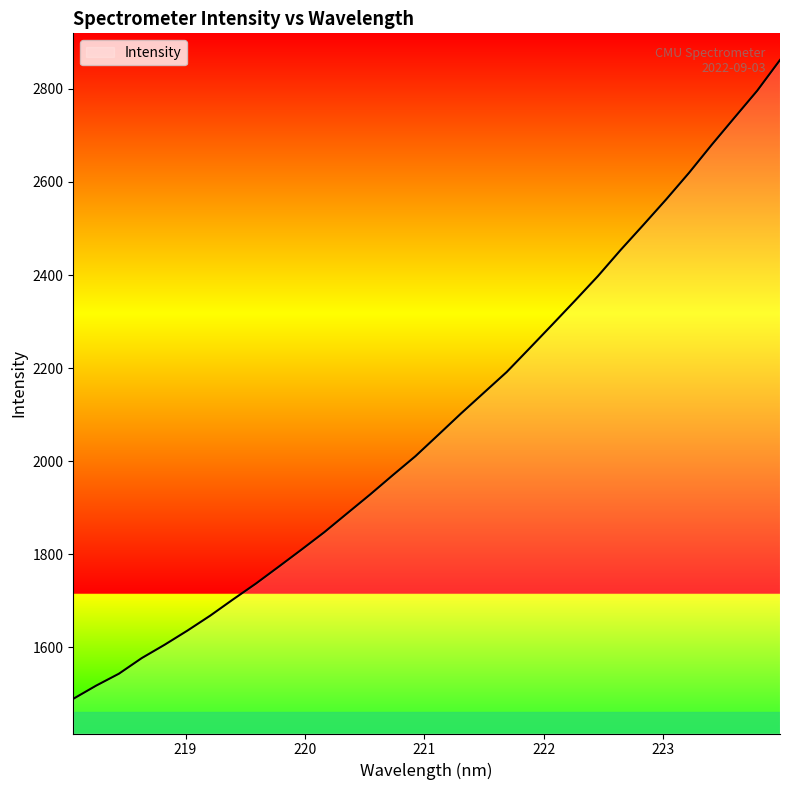

What is the difference between the maximum and minimum values?

1372.1